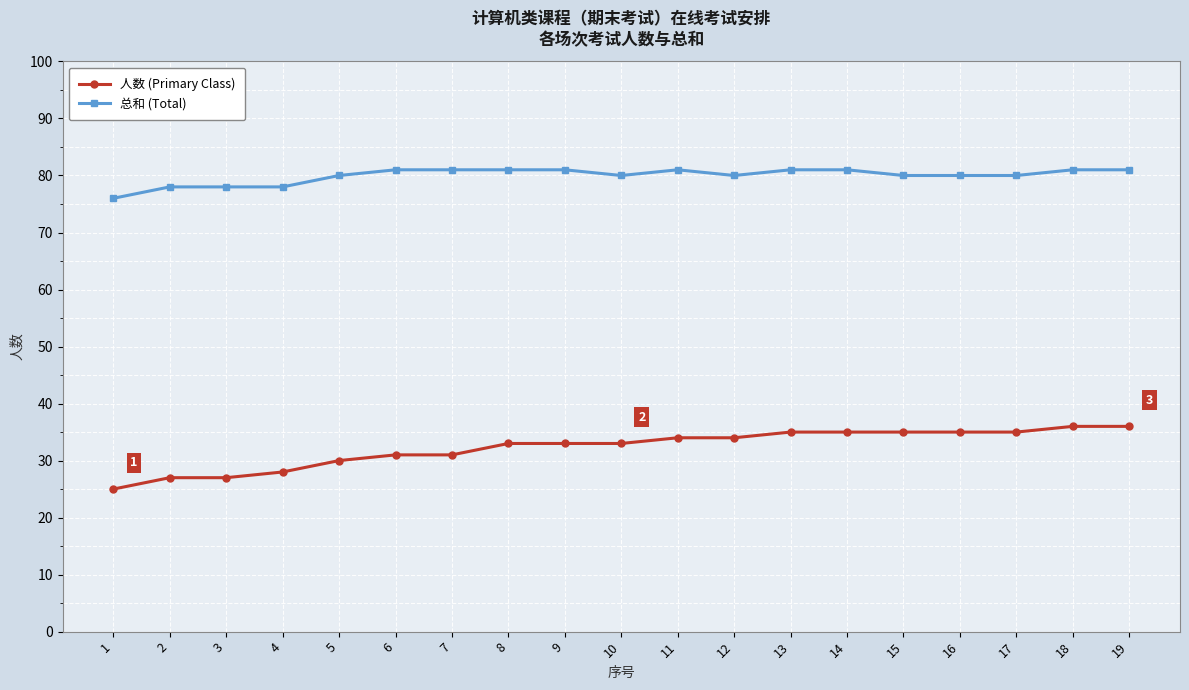

Does the chart have visible grid lines?

Yes